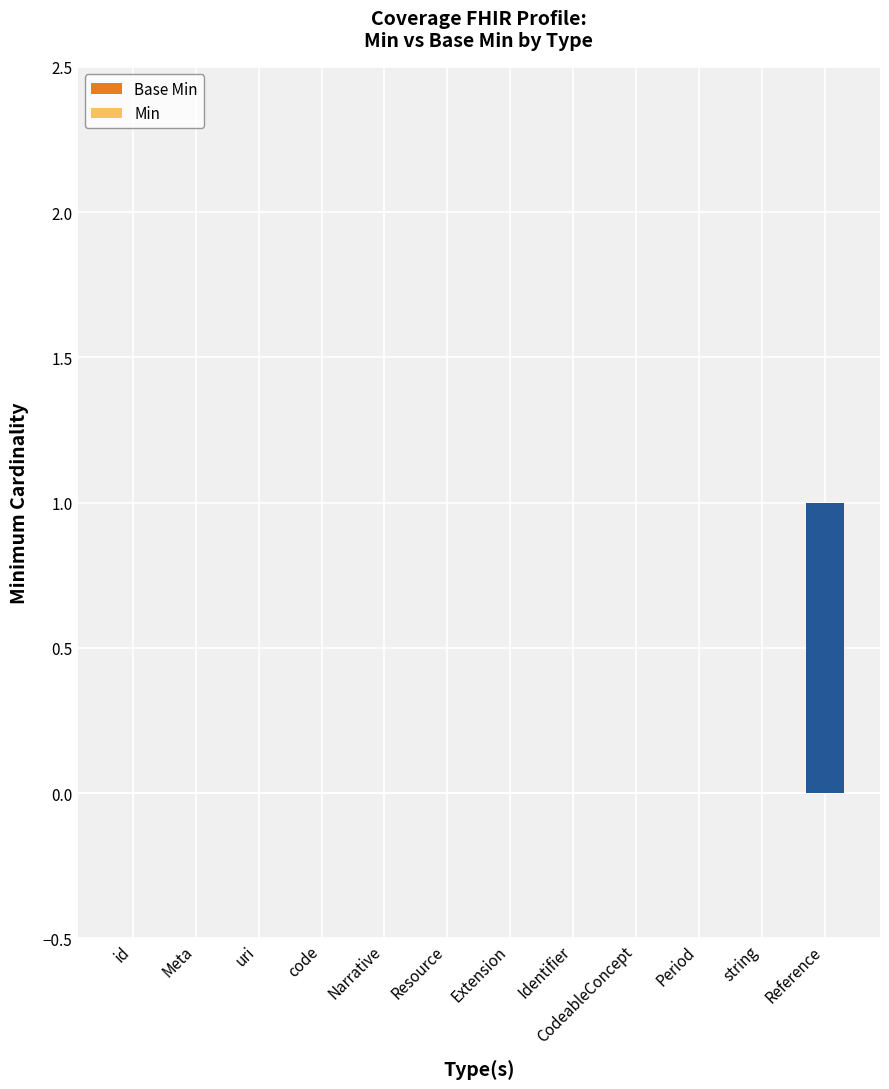

Reading right to left, transcribe all the data shown in this chart.

Base Min: Reference=1	string=0	Period=0	CodeableConcept=0	Identifier=0	Extension=0	Resource=0	Narrative=0	code=0	uri=0	Meta=0	id=0
Min: Reference=1	string=0	Period=0	CodeableConcept=0	Identifier=0	Extension=0	Resource=0	Narrative=0	code=0	uri=0	Meta=0	id=0